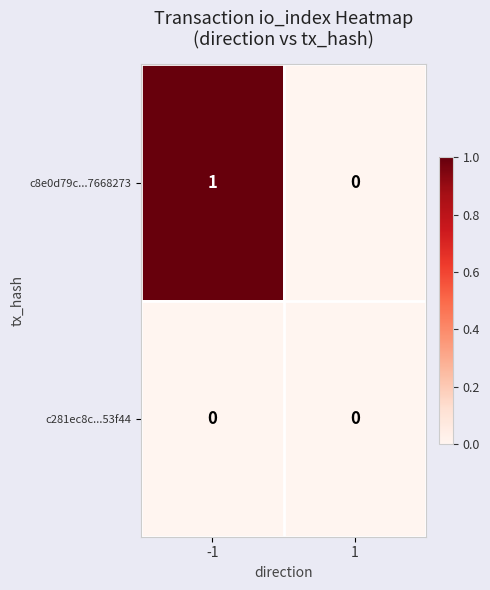

What is the spread (max minus min) of values at -1?

1